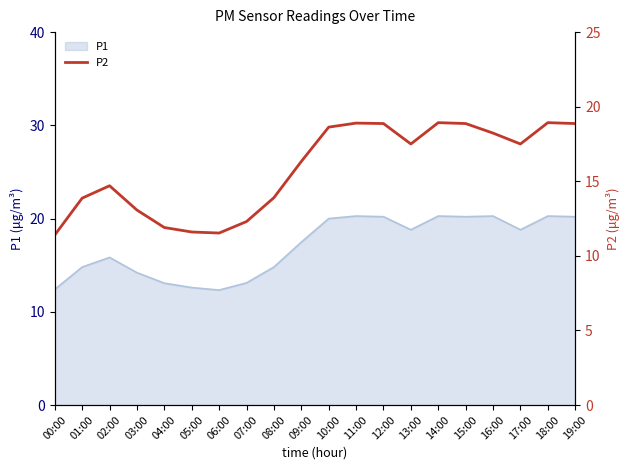

What is the minimum value shown in the chart?

11.4